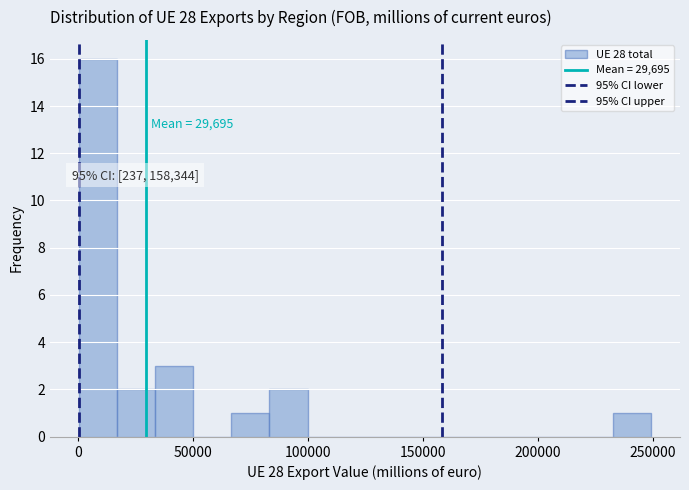

Read against the x-axis, roughly where is the centre of the tallest bar?

10000